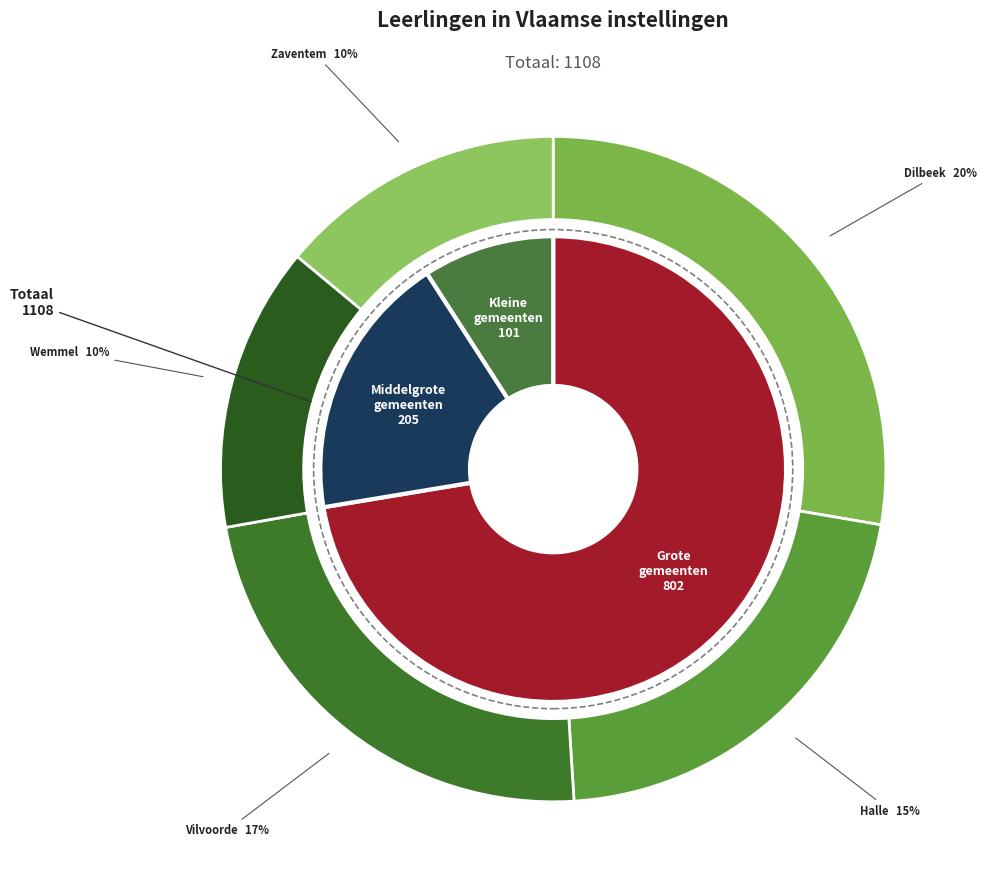

Which slice is the largest?

Dilbeek